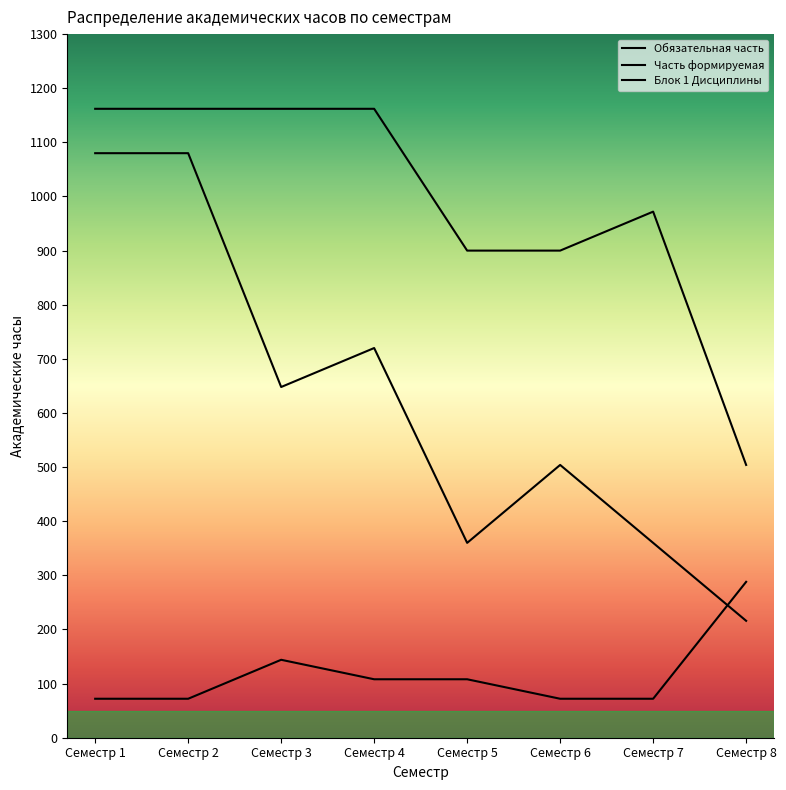

How many lines are shown in the chart?

3